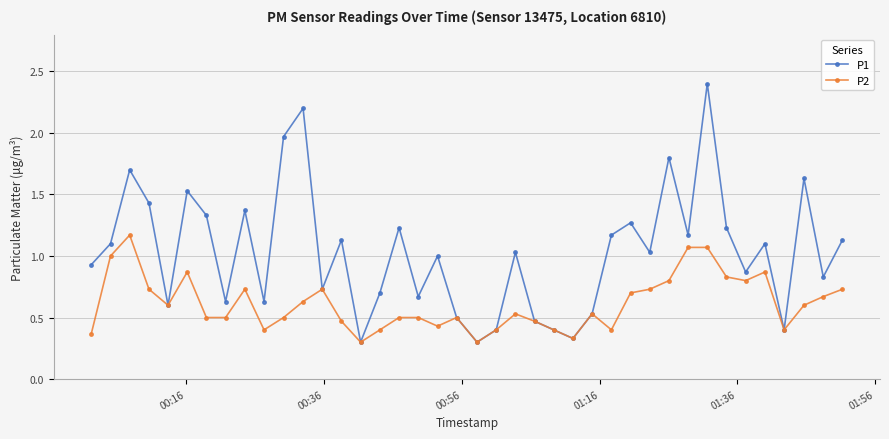

Which series has the largest range (max minus min)?

P1